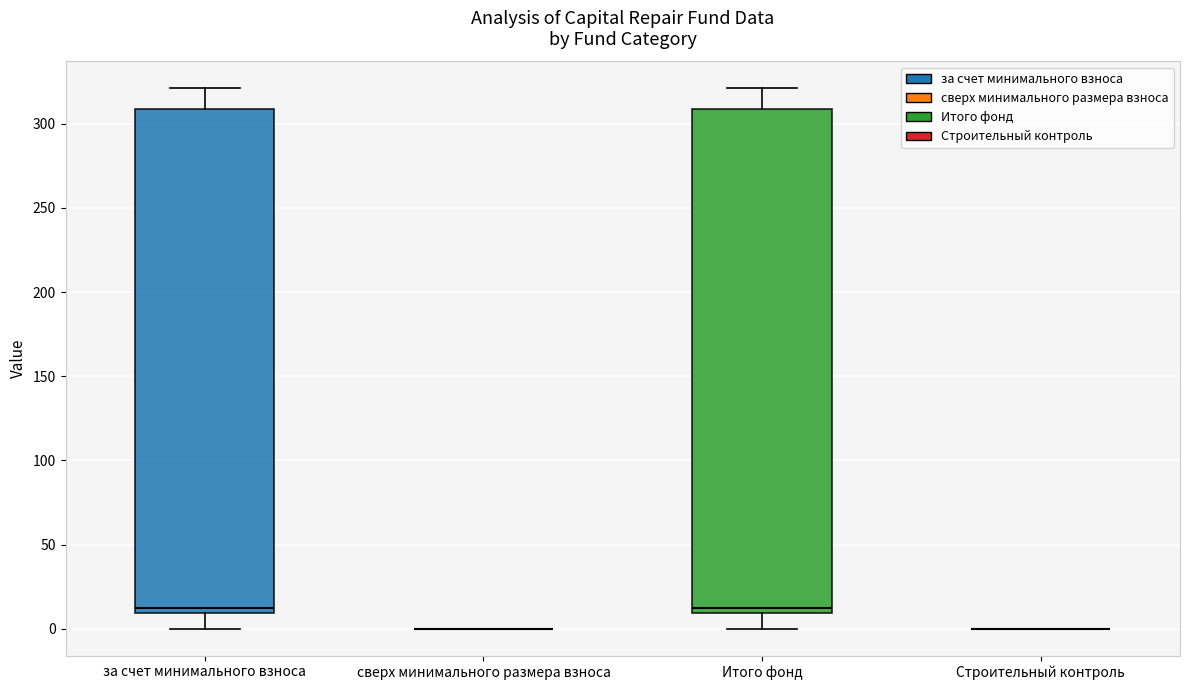

Reading left to right, read every box against the y-axis: the position of its median line, the range the box covers, and the ends of its whiskers. The values are not printed on the chart, so give them approximately, as read against the axis.

за счет минимального взноса: median 10 (just above the box's lower edge), box 10 to 310, whiskers 0 to 320
сверх минимального размера взноса: box collapsed to a line at 0, whiskers 0 to 0
Итого фонд: median 10 (just above the box's lower edge), box 10 to 310, whiskers 0 to 320
Строительный контроль: box collapsed to a line at 0, whiskers 0 to 0